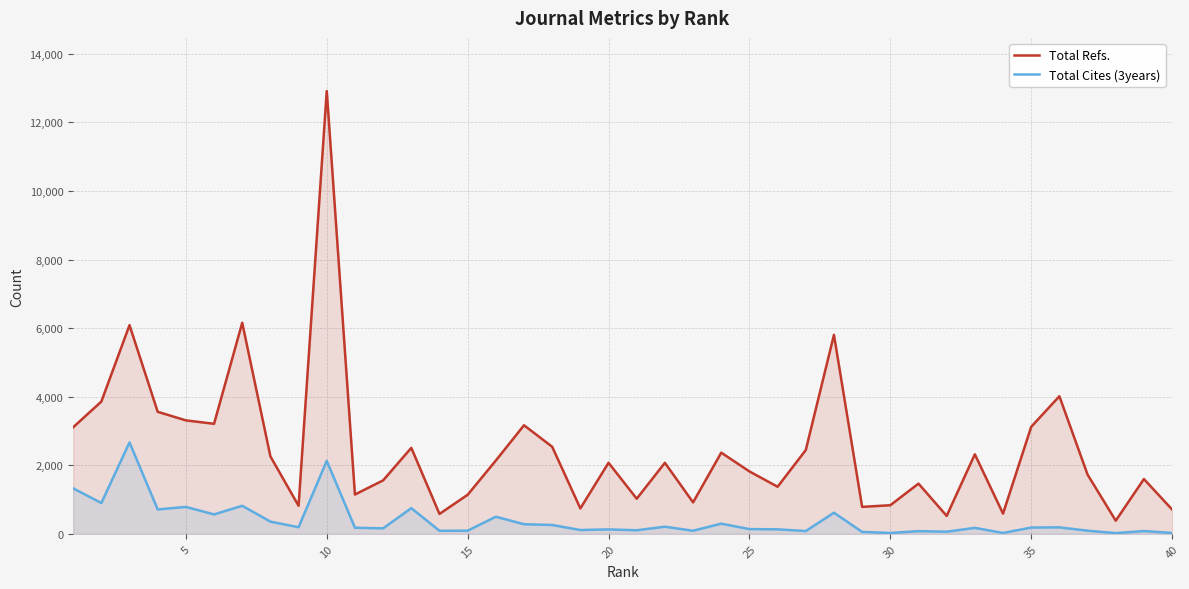

What is the average value of the Total Refs. series?

2470